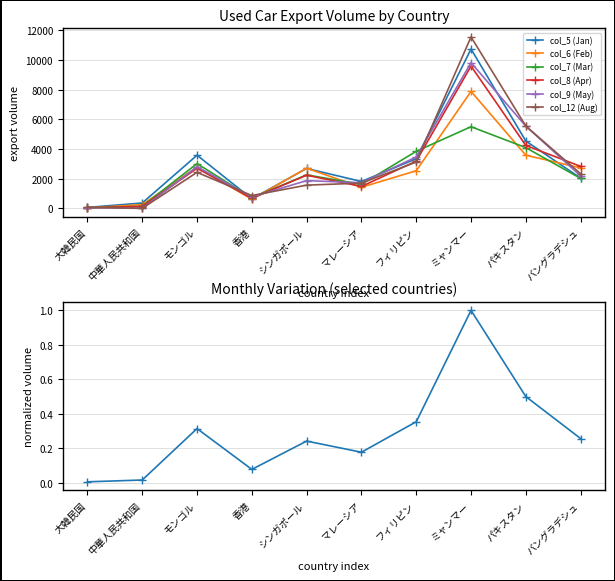

Which series has the widest spread of values?

col_12 (Aug)